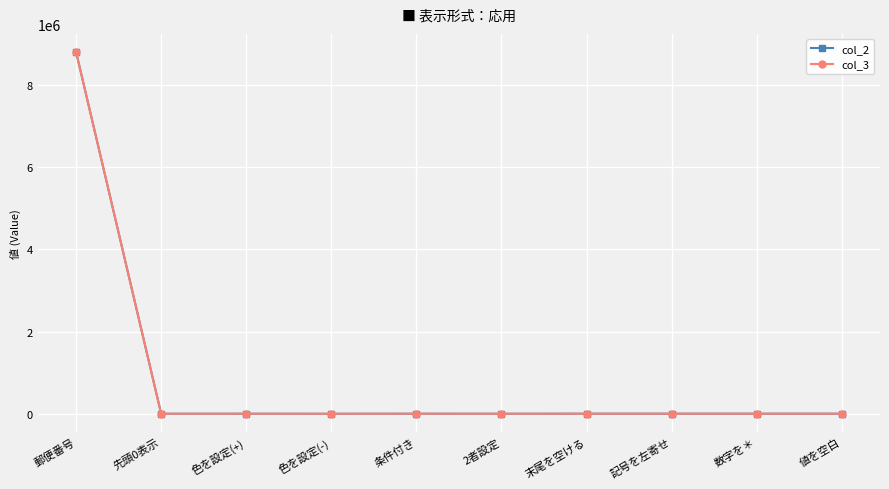

At which category is the sum across all series the highest?

郵便番号